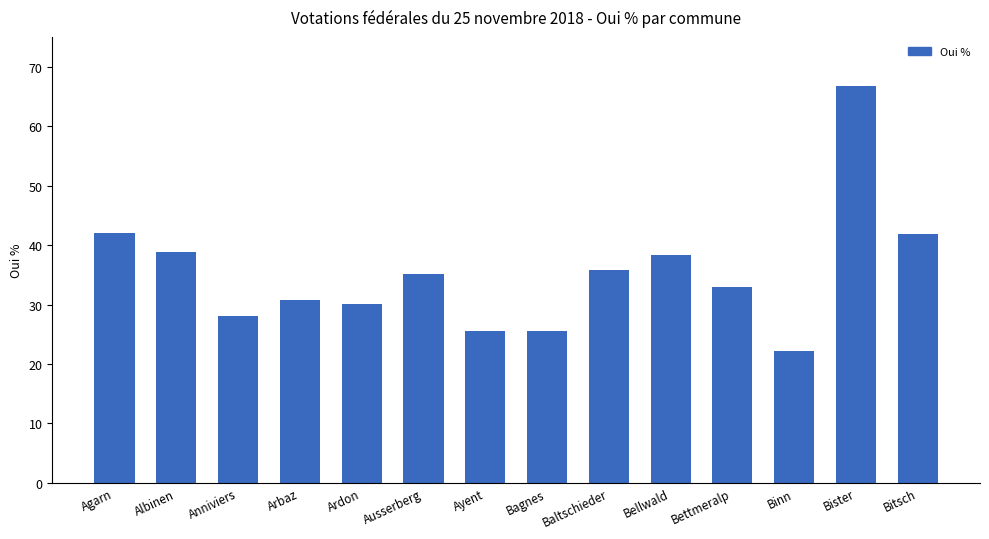

What is the approximate value at Albinen?

38.8